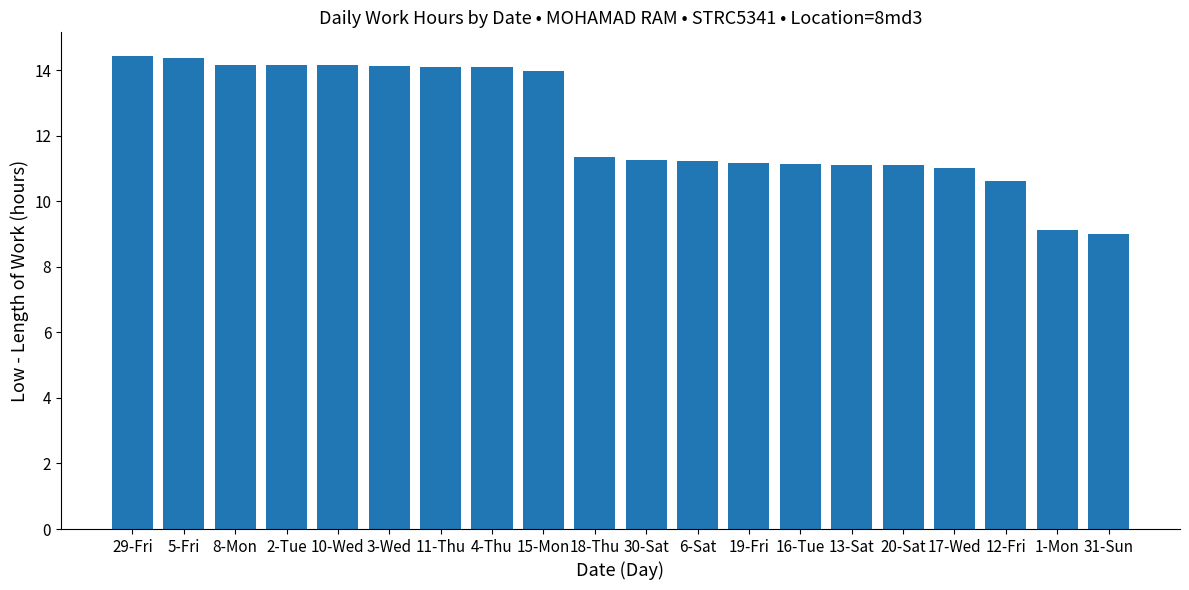

At which category does the chart reach its minimum across all series?

31-Sun